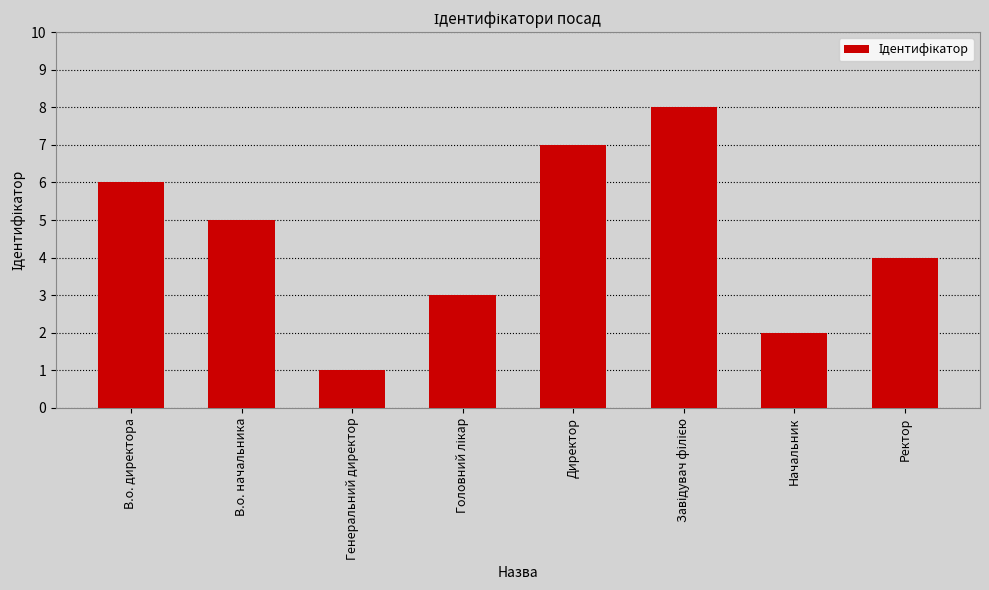

True or false: the data shows 2 at Ректор.

False